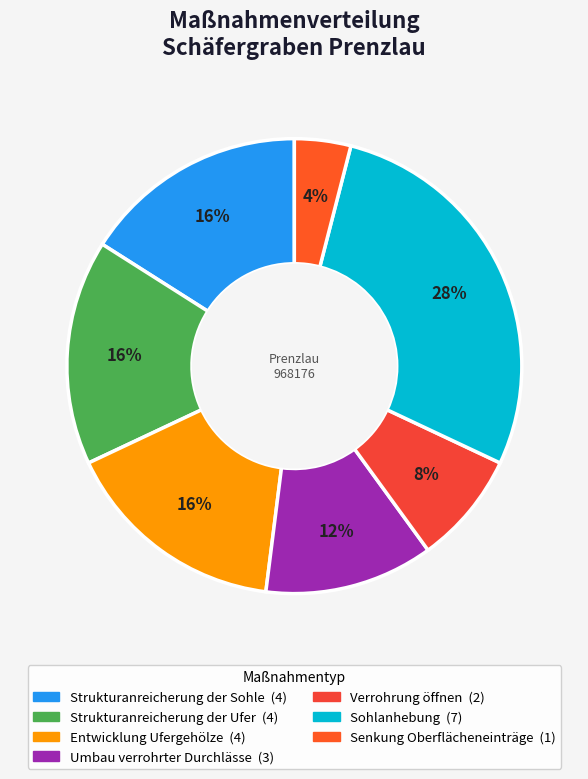

How many segments does this pie chart have?

7